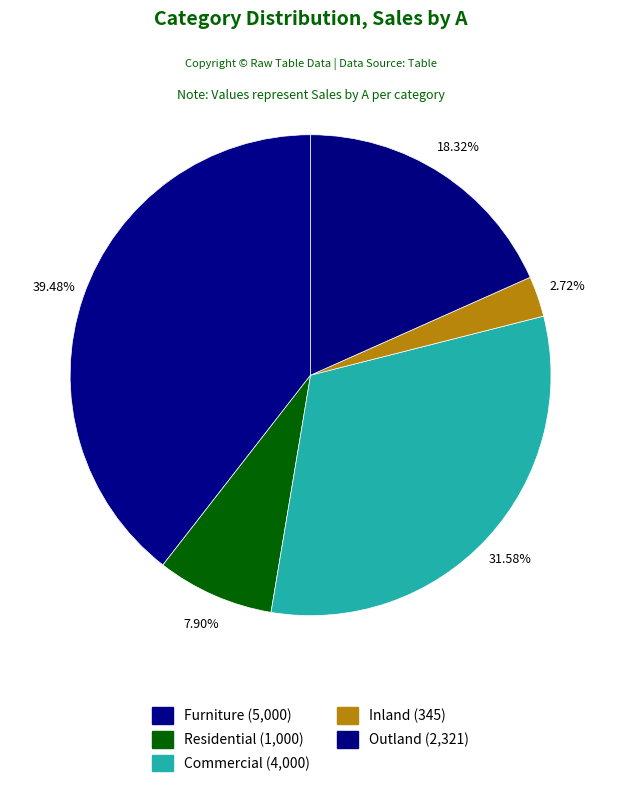

To the nearest percent, what percentage of the pie is Residential?

8%